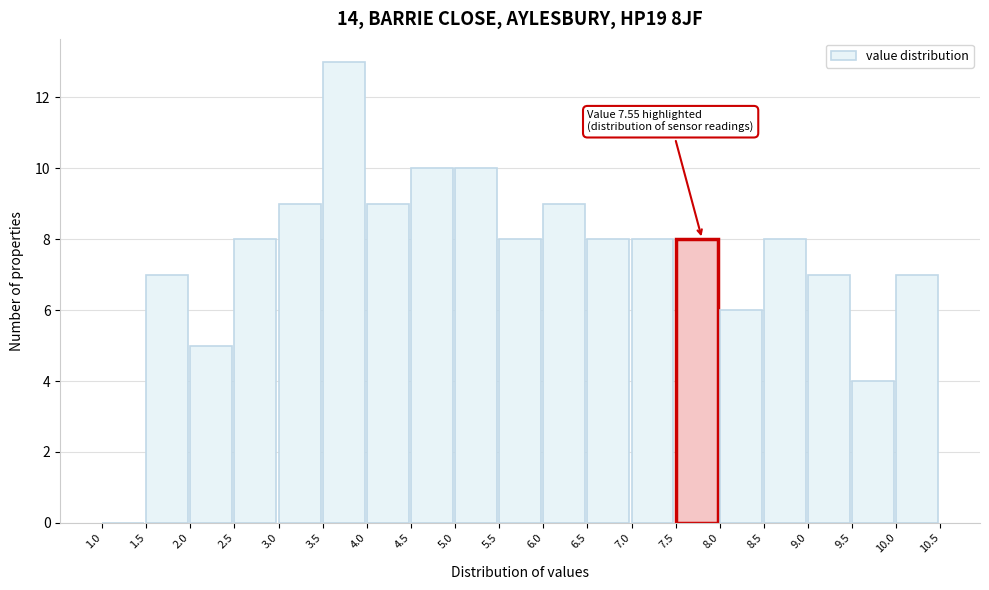

Over which range of the x-axis is the bar tallest?

3.5 to 4.0